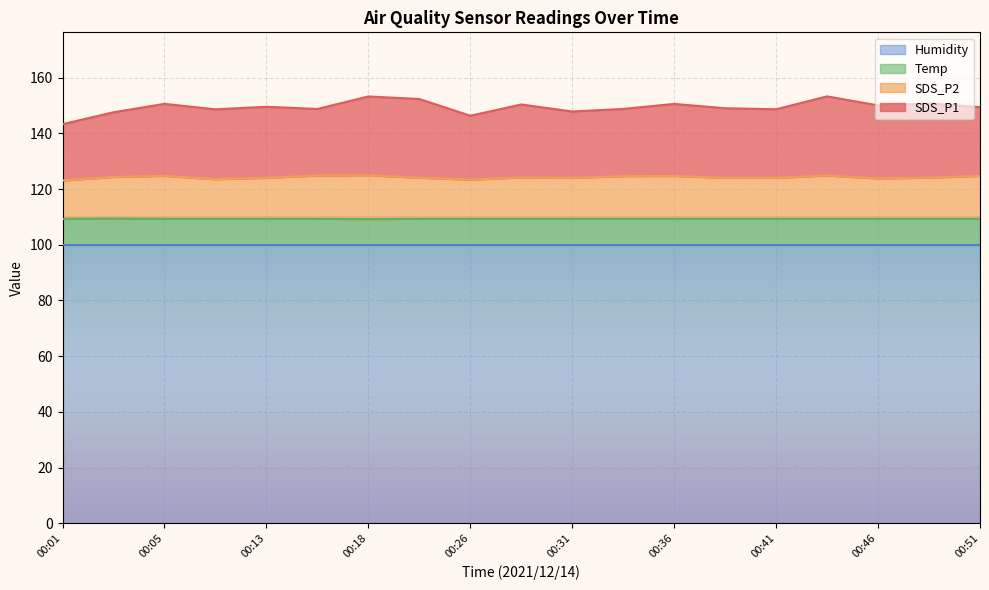

Count the Temp values in the range 109 to 110.

19